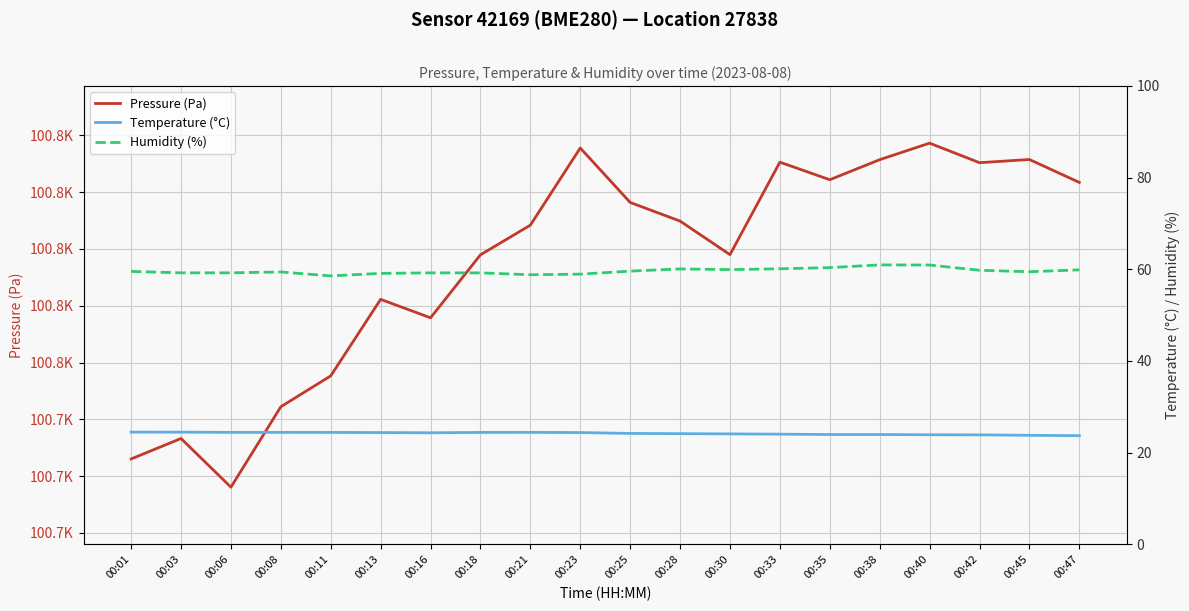

Reading left to right, list all the values displayed in this chart.

Pressure (Pa): 00:01=100733.0	00:03=100736.6	00:06=100728.1	00:08=100742.2	00:11=100747.7	00:13=100761.1	00:16=100757.9	00:18=100769.0	00:21=100774.2	00:23=100787.8	00:25=100778.2	00:28=100774.9	00:30=100769.0	00:33=100785.3	00:35=100782.2	00:38=100785.7	00:40=100788.6	00:42=100785.2	00:45=100785.8	00:47=100781.7
Temperature (°C): 00:01=24.5	00:03=24.5	00:06=24.4	00:08=24.4	00:11=24.4	00:13=24.4	00:16=24.3	00:18=24.4	00:21=24.4	00:23=24.4	00:25=24.2	00:28=24.1	00:30=24.1	00:33=24.0	00:35=24.0	00:38=24.0	00:40=23.9	00:42=23.9	00:45=23.8	00:47=23.7
Humidity (%): 00:01=59.5	00:03=59.2	00:06=59.2	00:08=59.4	00:11=58.6	00:13=59.1	00:16=59.2	00:18=59.2	00:21=58.8	00:23=58.9	00:25=59.6	00:28=60.1	00:30=59.9	00:33=60.1	00:35=60.4	00:38=61.0	00:40=60.9	00:42=59.8	00:45=59.5	00:47=59.9